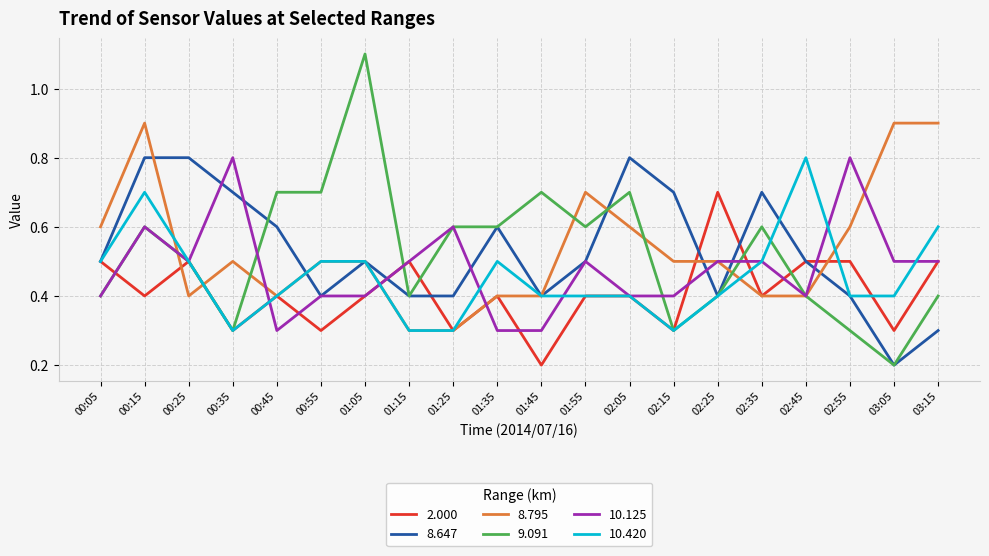

The 8.647 series shows 0.7 at 00:55. True or false?

False